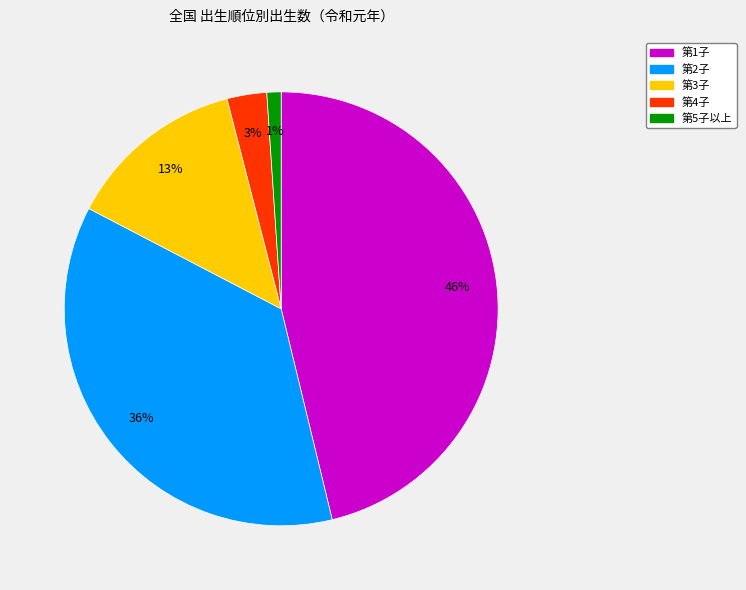

Does any single category account for the majority?

No